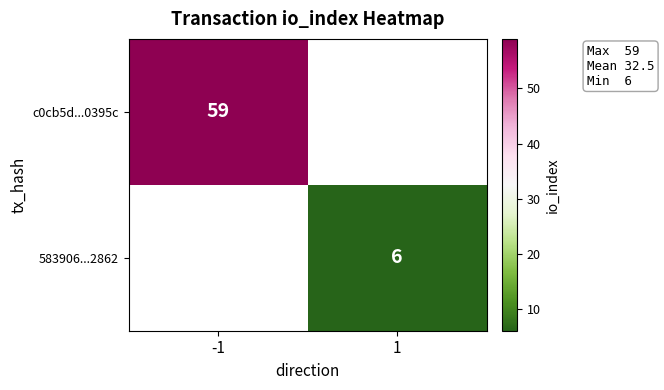

True or false: c0cb5d...0395c has a value of 18 at -1.

False